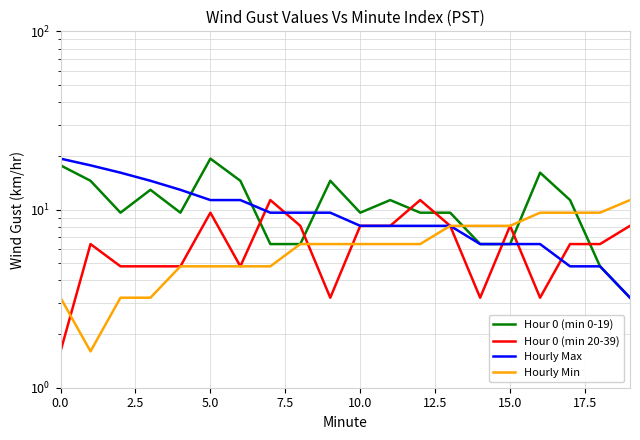

True or false: Hour 0 (min 0-19) has a value of 17.3 at 17.

False